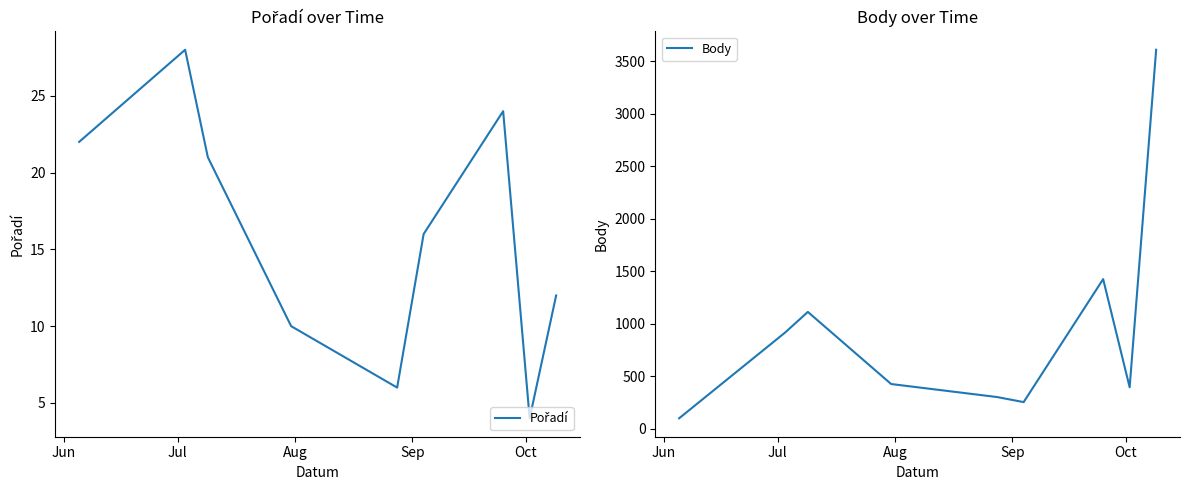

What is the maximum value for Body?

3607